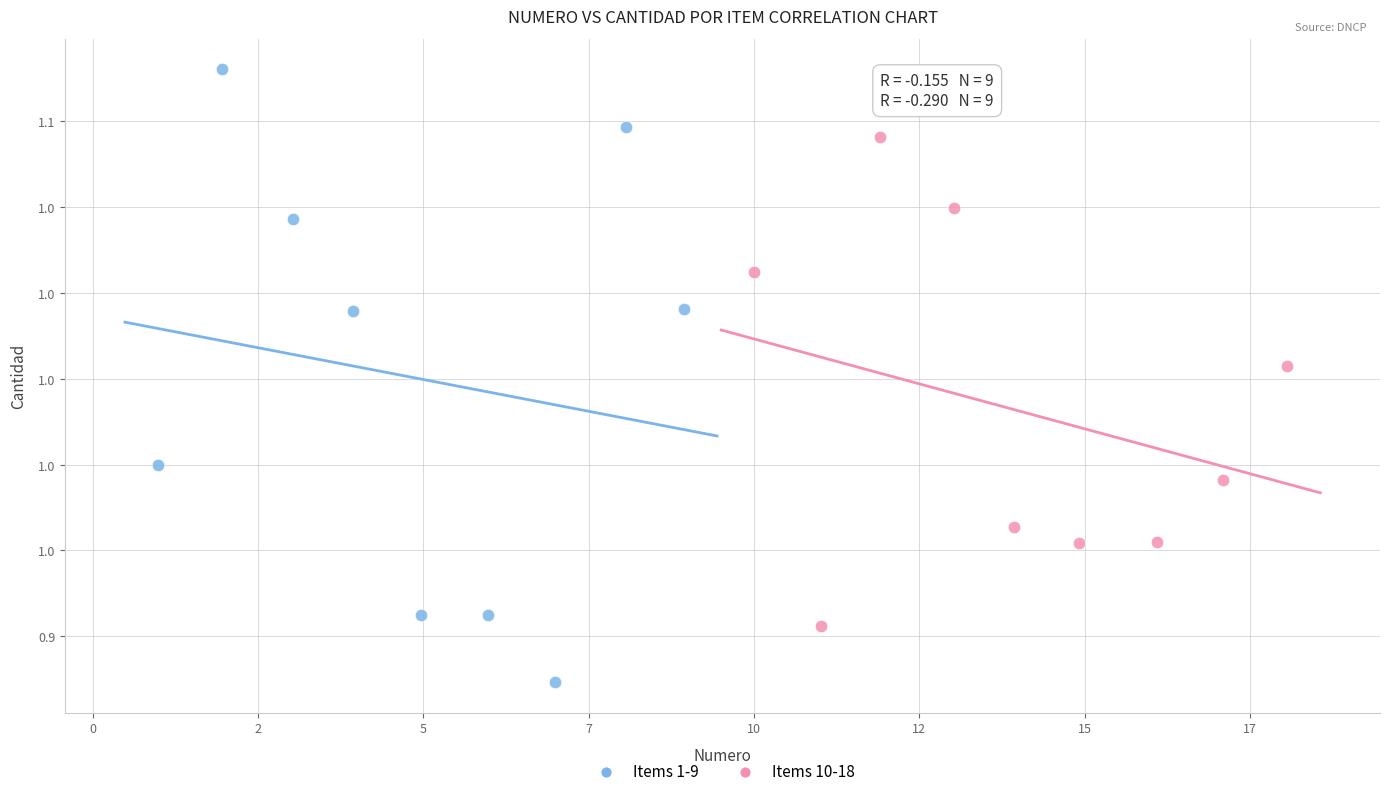

Which series reaches the maximum Y coordinate?

Items 1-9